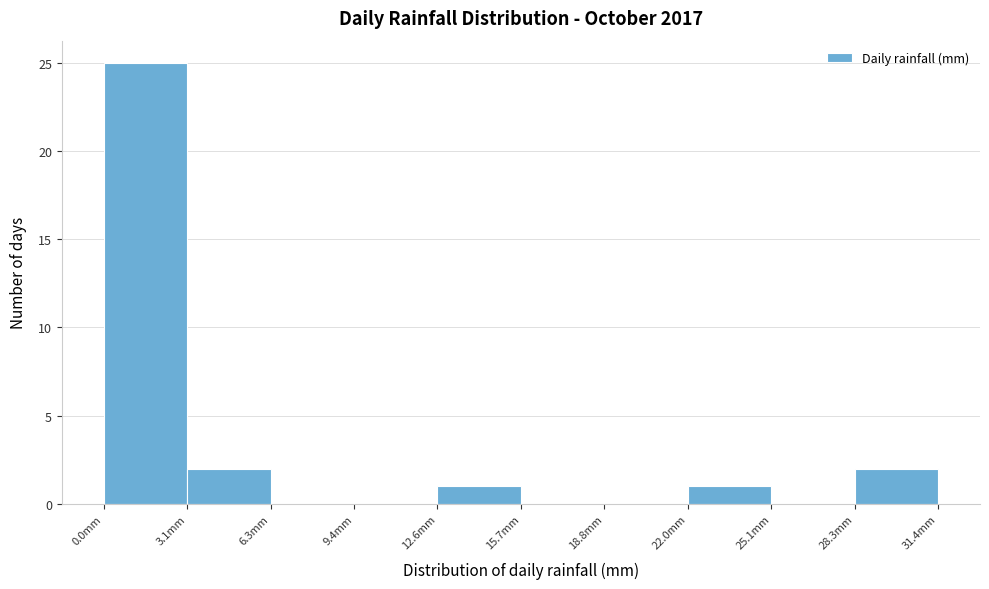

Reading left to right, list every bar in this chart as the range it spans on the x-axis followed by its height. Neither the bar edges nor the heights are printed on the chart, so give them approximately, as read against the axes.

0.0 to 3.0: 25
3.0 to 6.5: 2
6.5 to 9.5: 0
9.5 to 12.5: 0
12.5 to 15.5: 1
15.5 to 19.0: 0
19.0 to 22.0: 0
22.0 to 25.0: 1
25.0 to 28.5: 0
28.5 to 31.5: 2